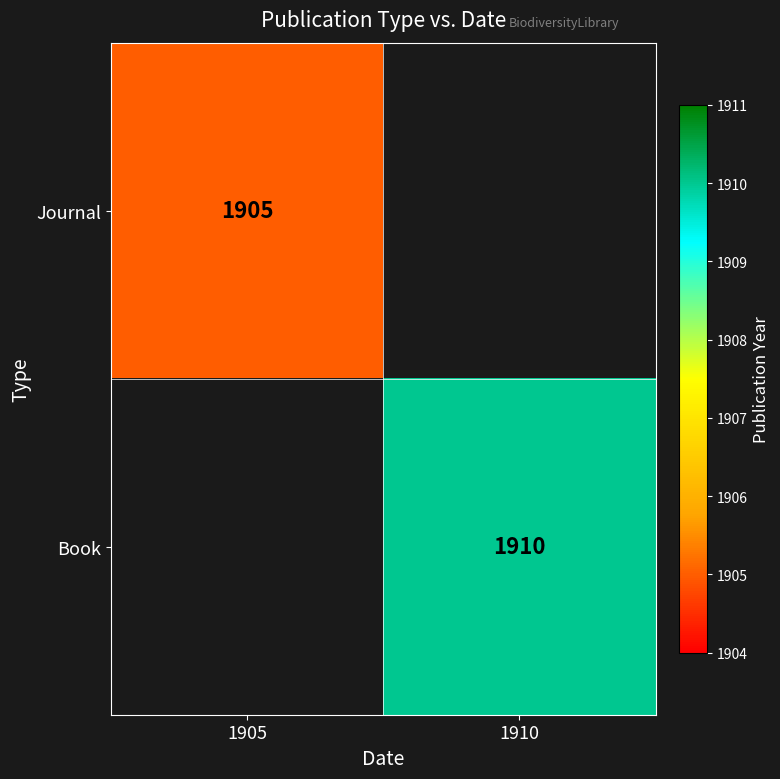

The value of Journal at 1905 is 1905. True or false?

True